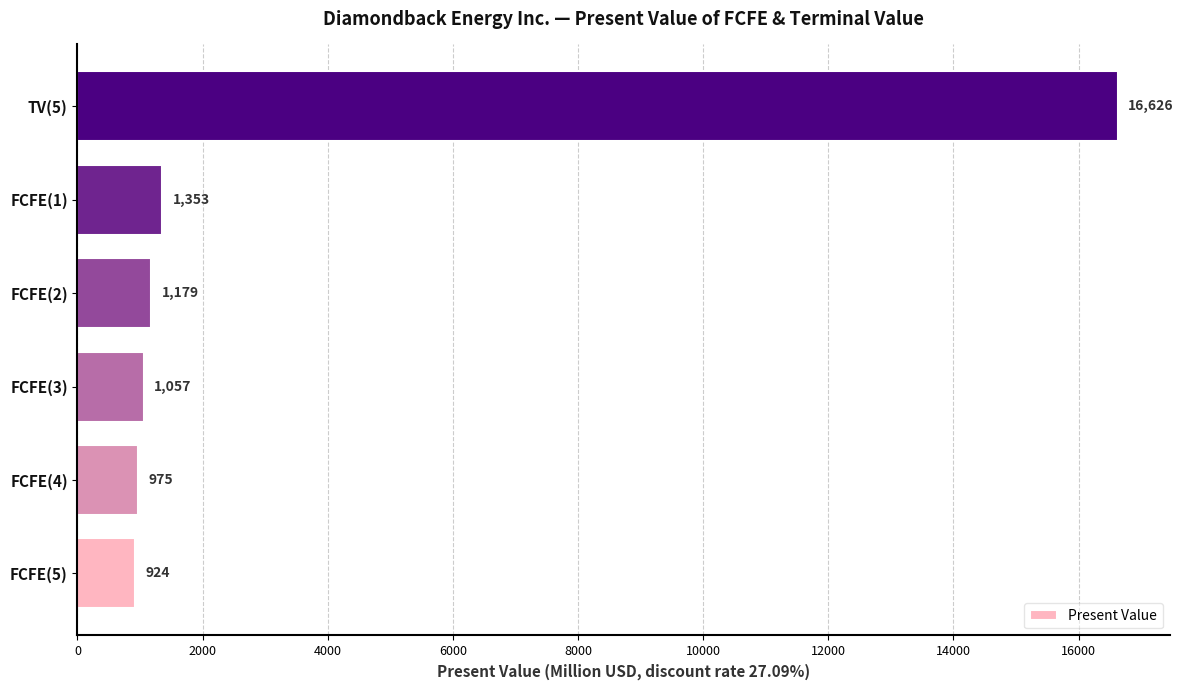

How many distinct data groups are displayed?

1